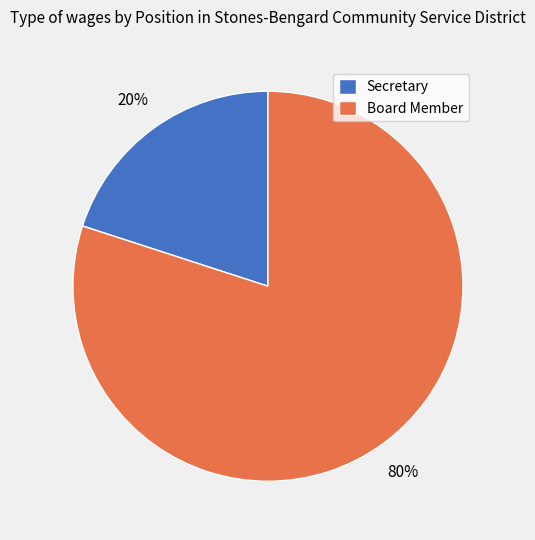

Which category has the smallest portion of the pie?

Secretary